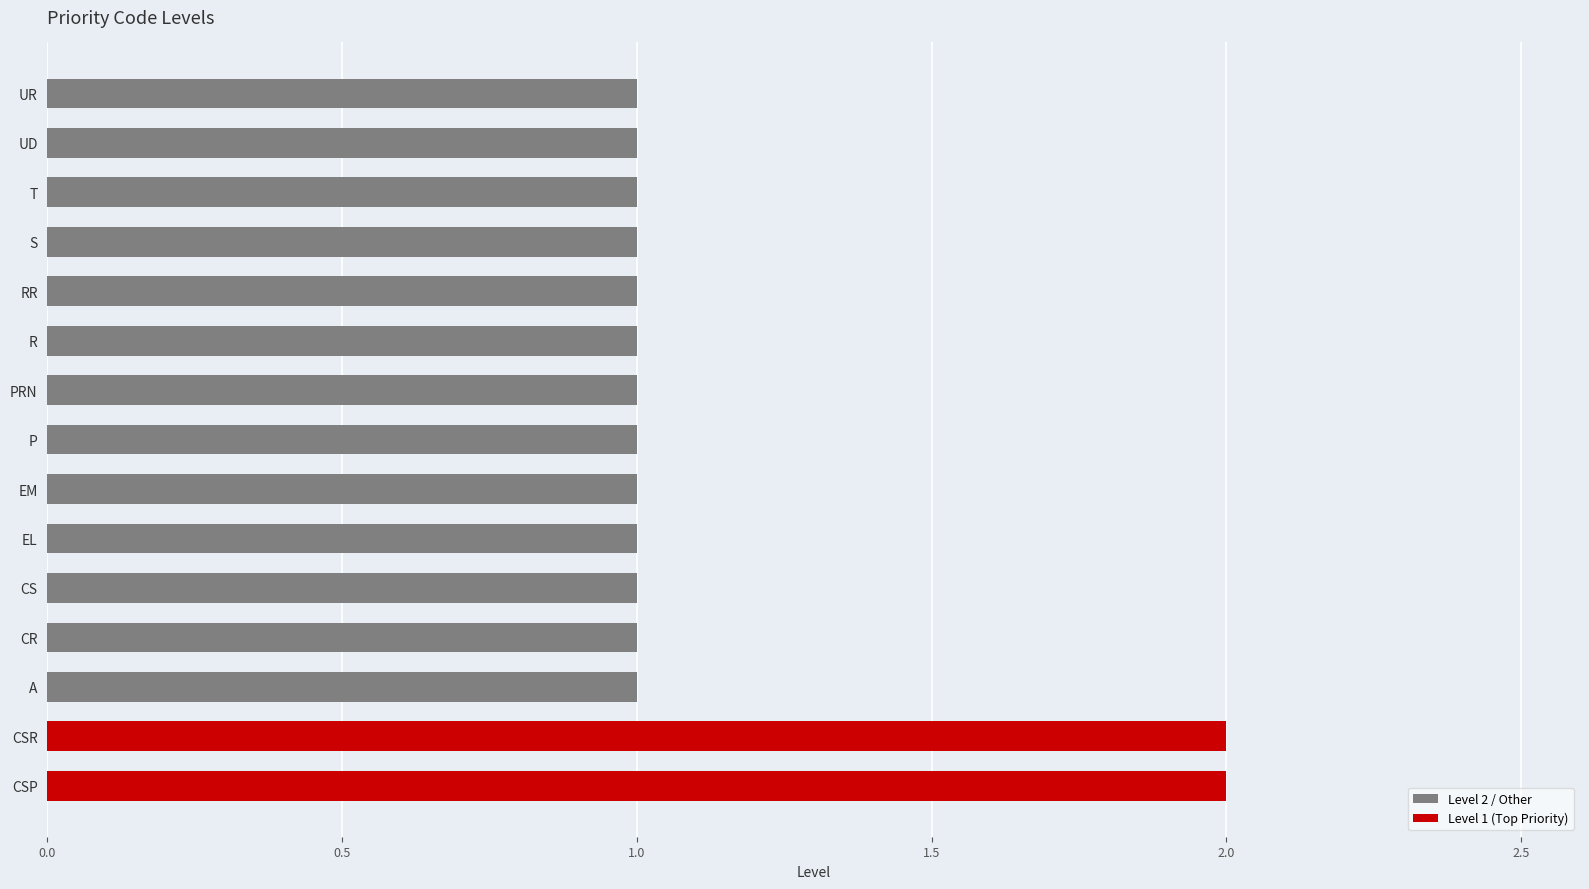

The value of Level 1 (Top Priority) at CS is 0. True or false?

True